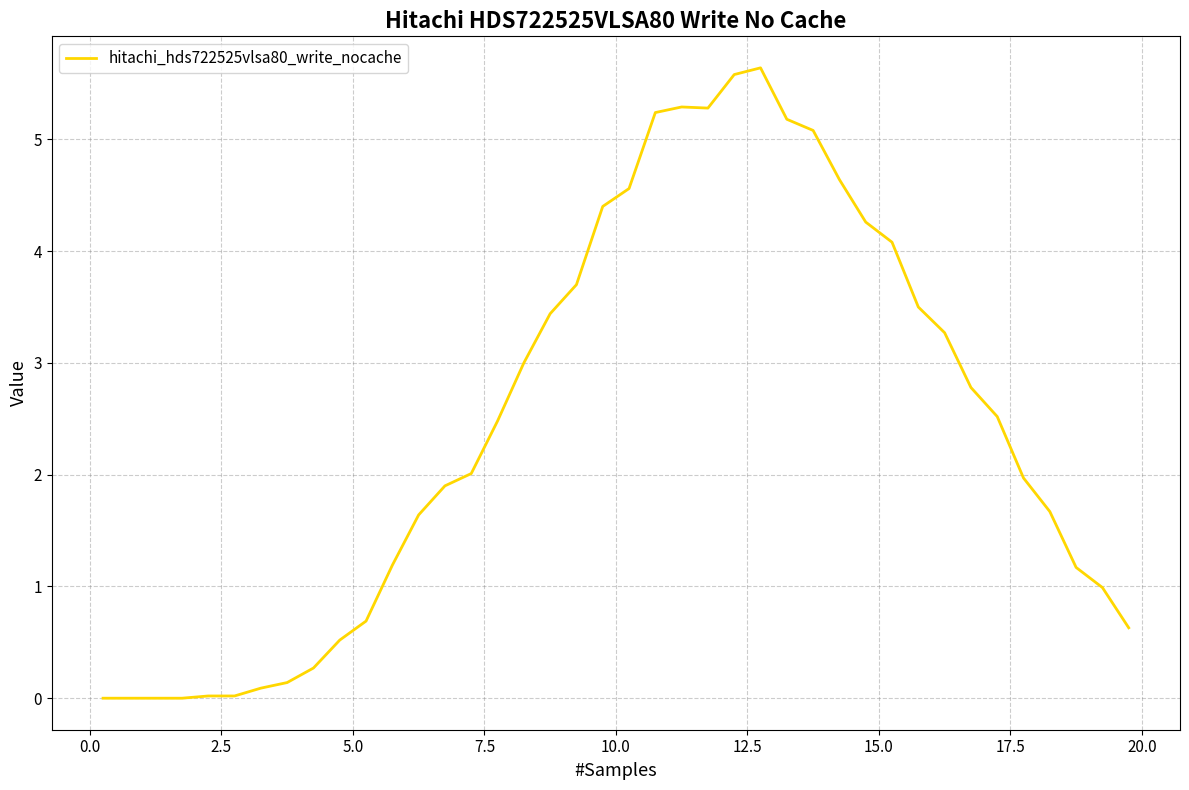

What is the greatest value displayed?

5.6